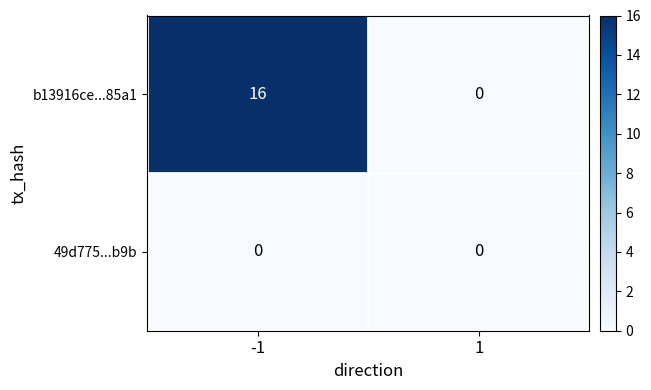

What is the approximate value of b13916ce...85a1 at -1?

16